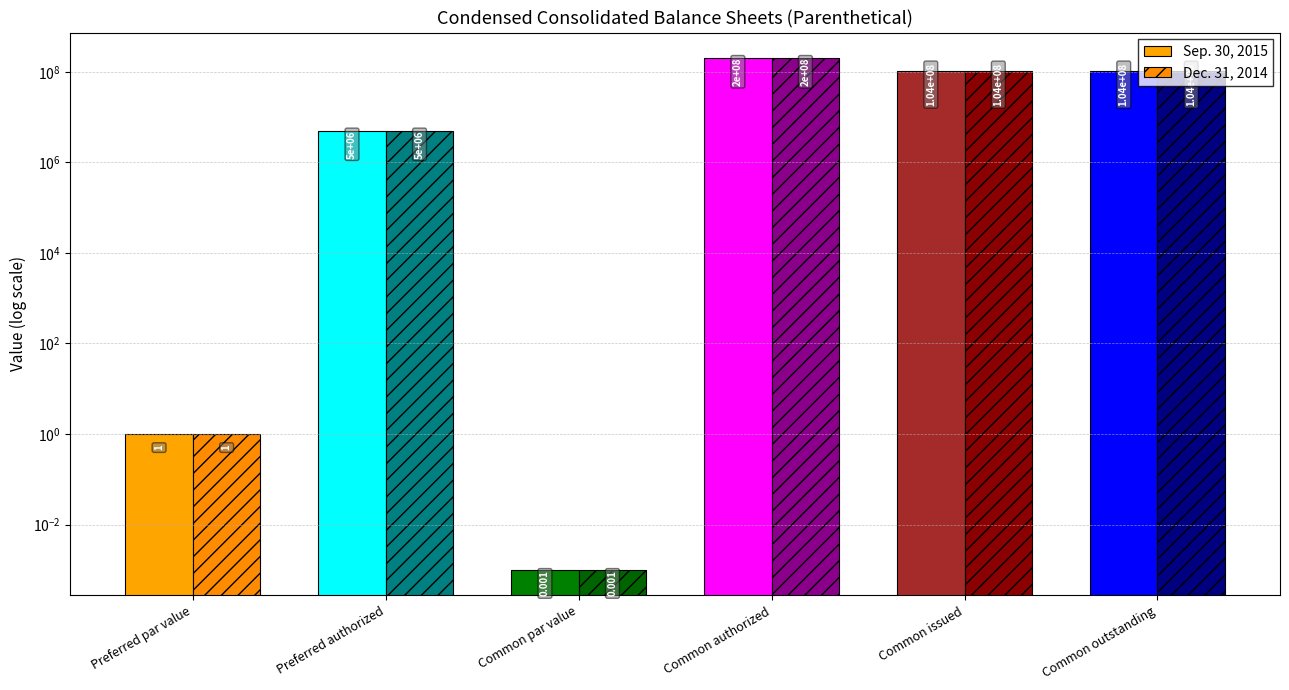

True or false: Dec. 31, 2014 has a value of 200000000.0 at Common authorized.

True